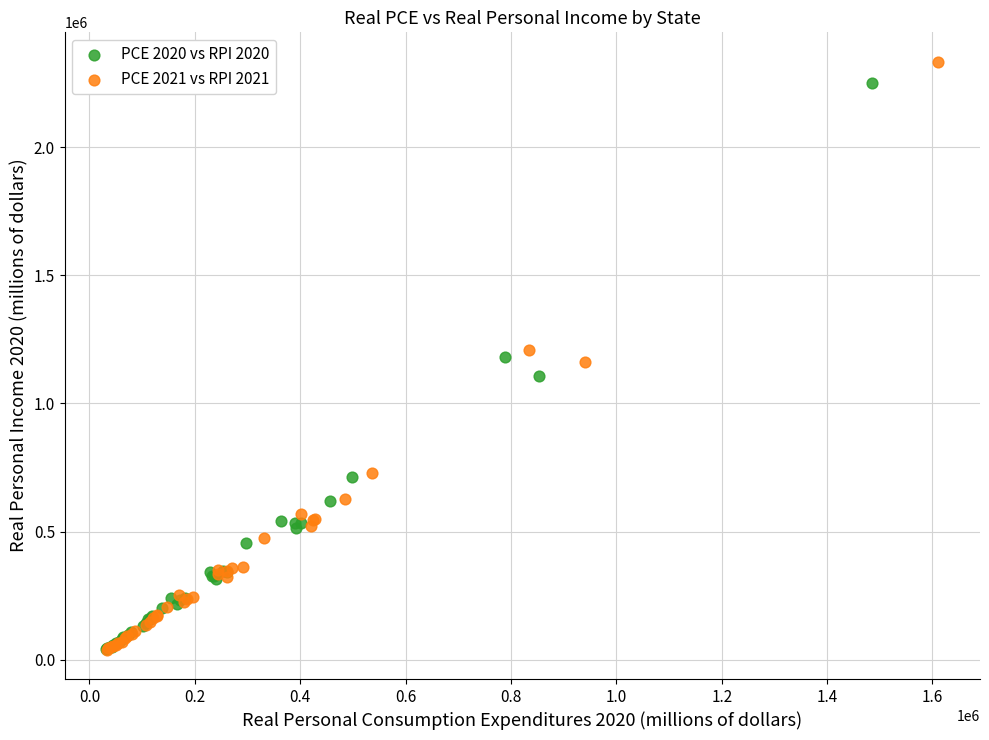

Which series has the widest spread of Y values?

PCE 2021 vs RPI 2021